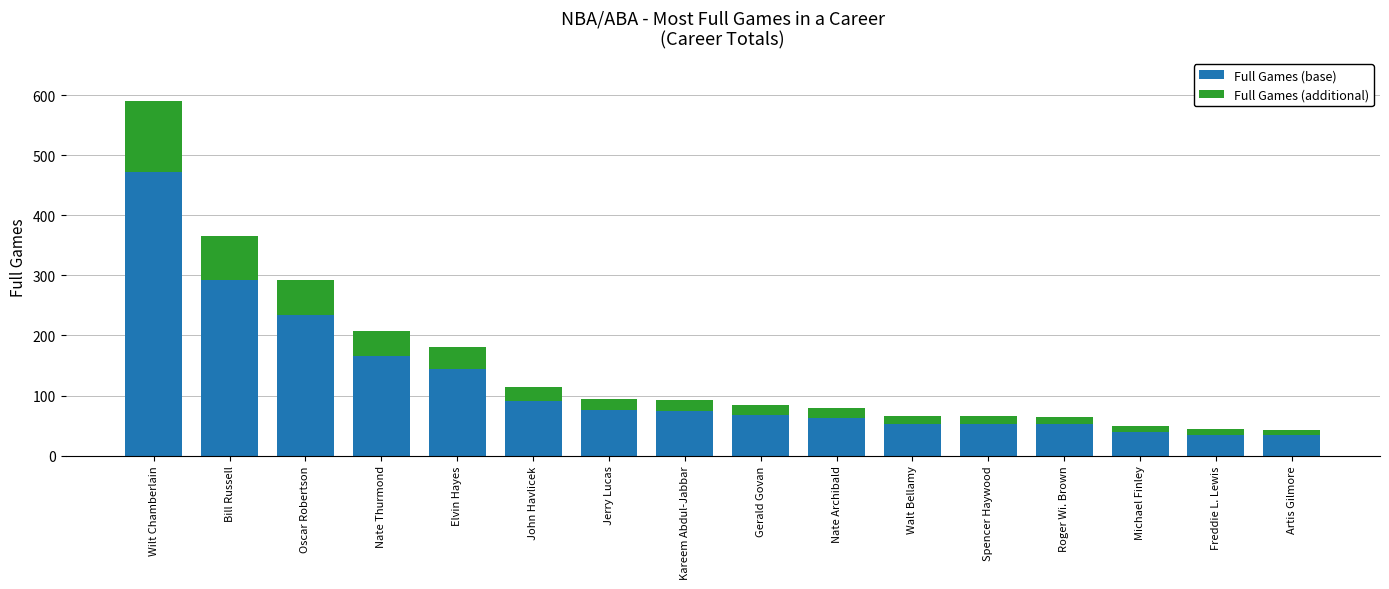

How many bars are there in total?

16